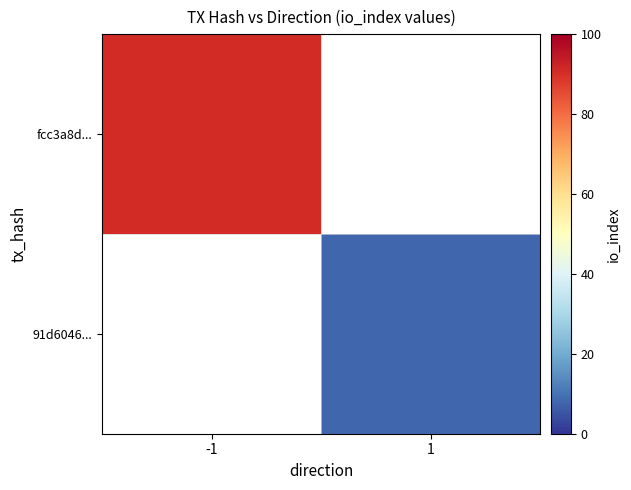

Rank the categories by fcc3a8d... value from highest to lowest.

-1, 1